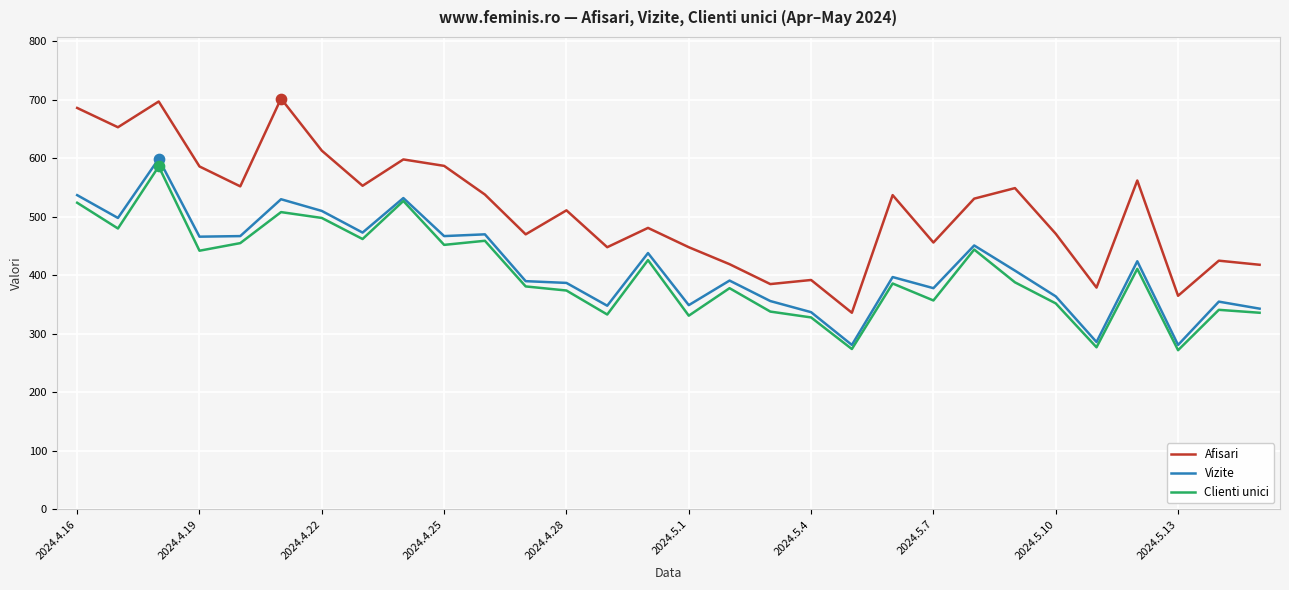

What are all the series names shown in the legend?

Afisari, Vizite, Clienti unici